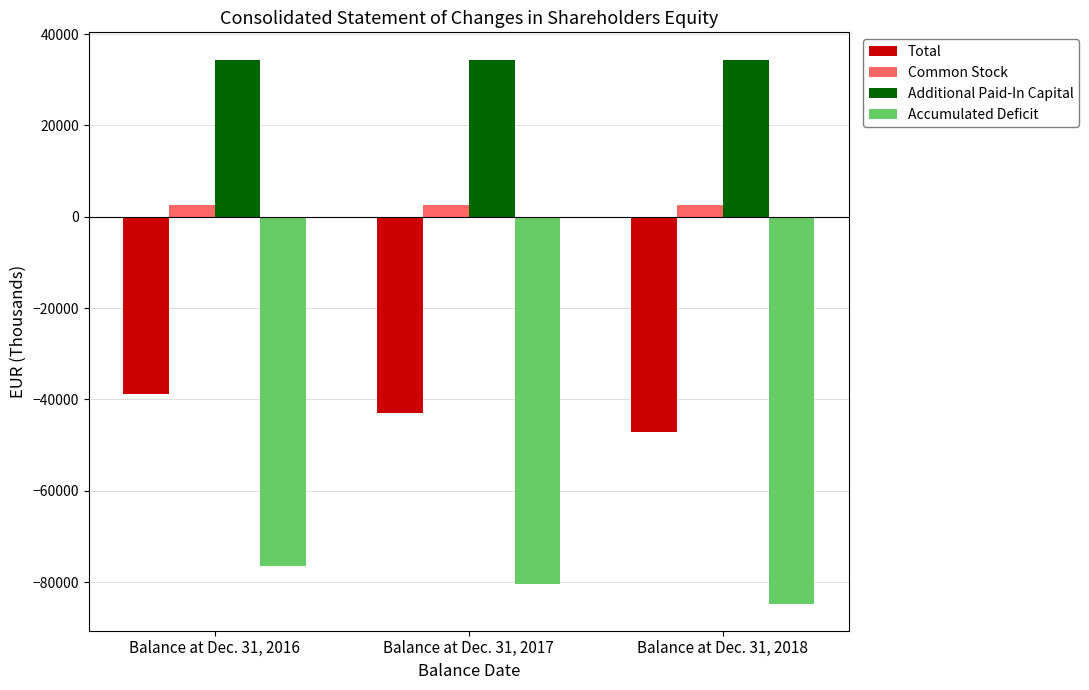

Read the Common Stock value at Balance at Dec. 31, 2017.

2530